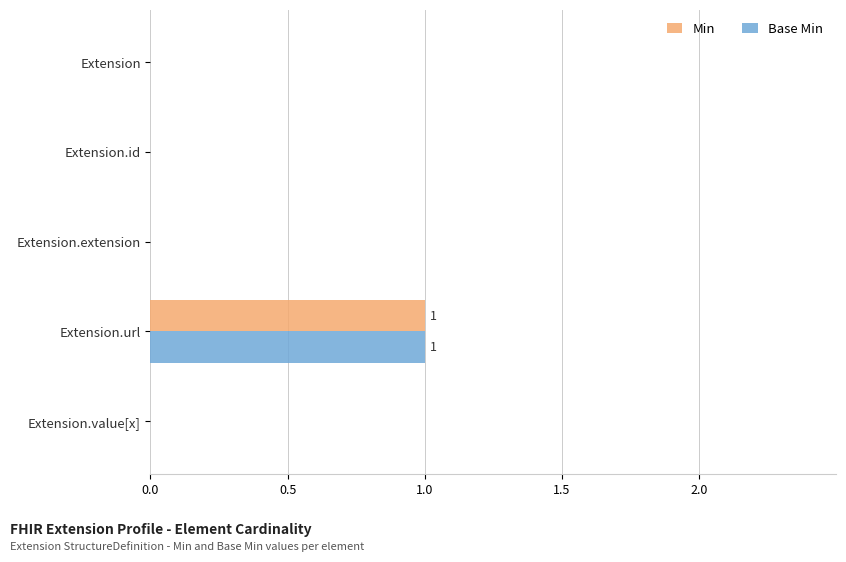

Which label corresponds to the largest value in the chart?

Extension.url